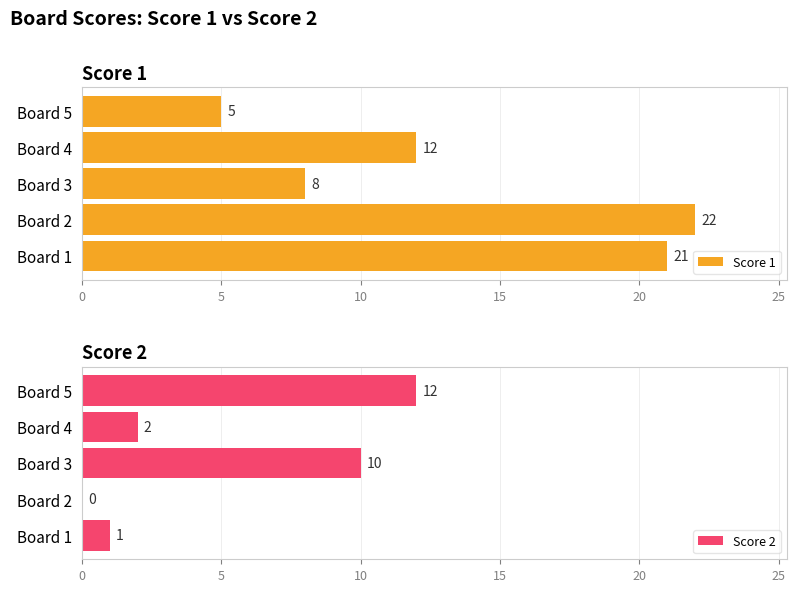

At which label is Score 1 closest to 13?

Board 4